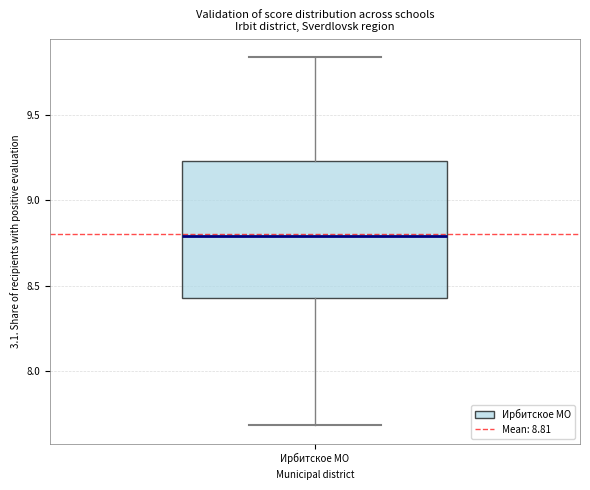

Read this box plot against the y-axis: the position of the median line, the range covered by the box, and the ends of both whiskers. The values are not printed on the chart, so give them approximately, as read against the axis.

median 8.80, box 8.45 to 9.25, whiskers 7.70 to 9.85